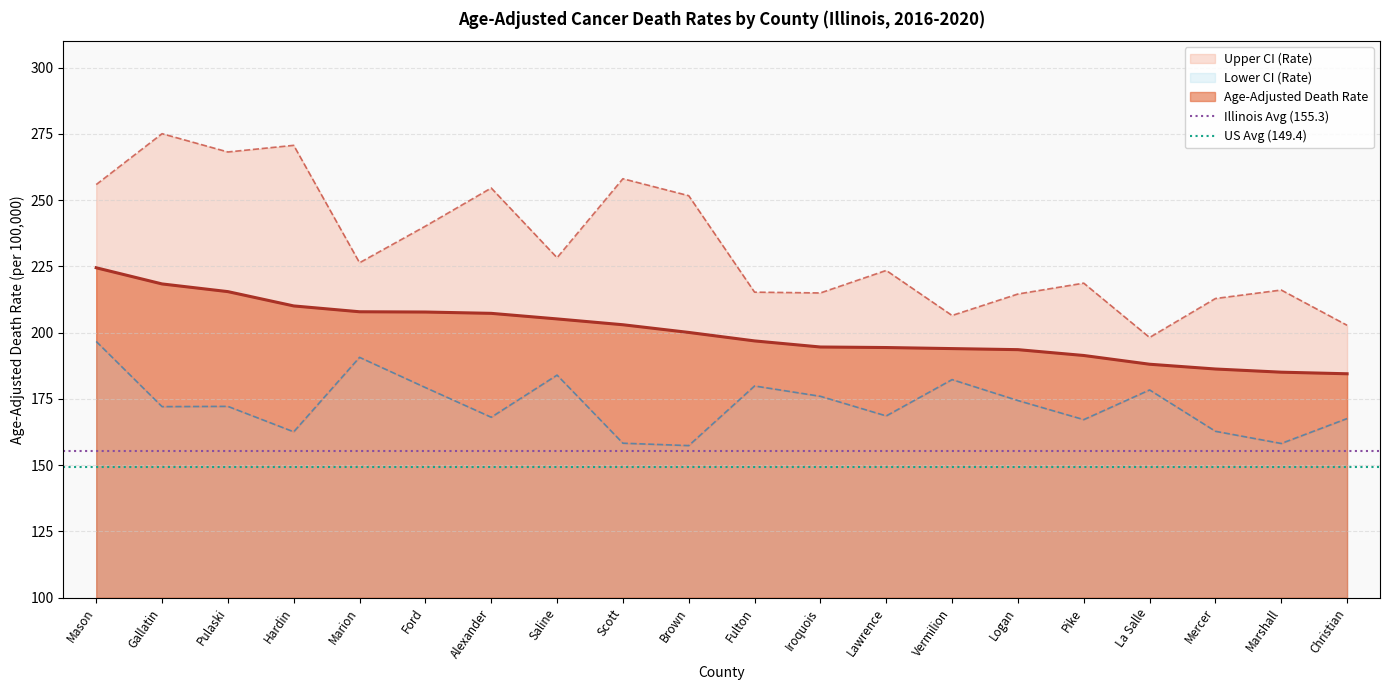

What is the label of the 1st point from the left?

Mason